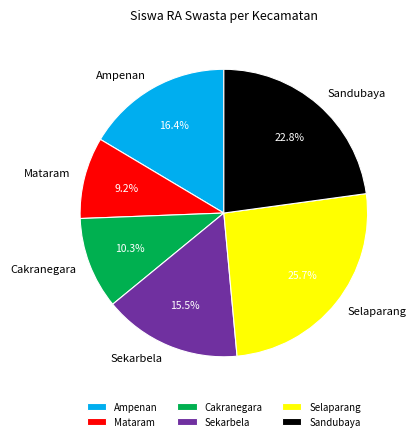

Is Sekarbela the majority of the pie?

No